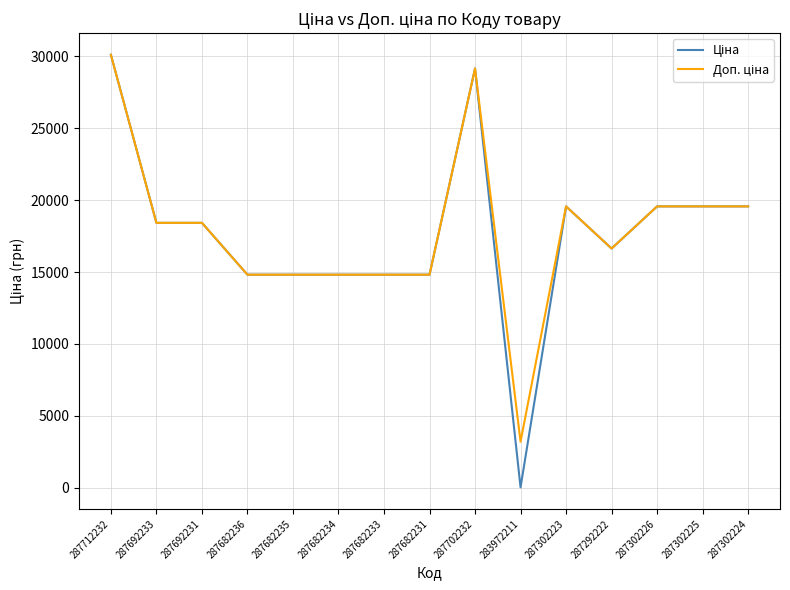

Which category has the highest value across all series?

287712232